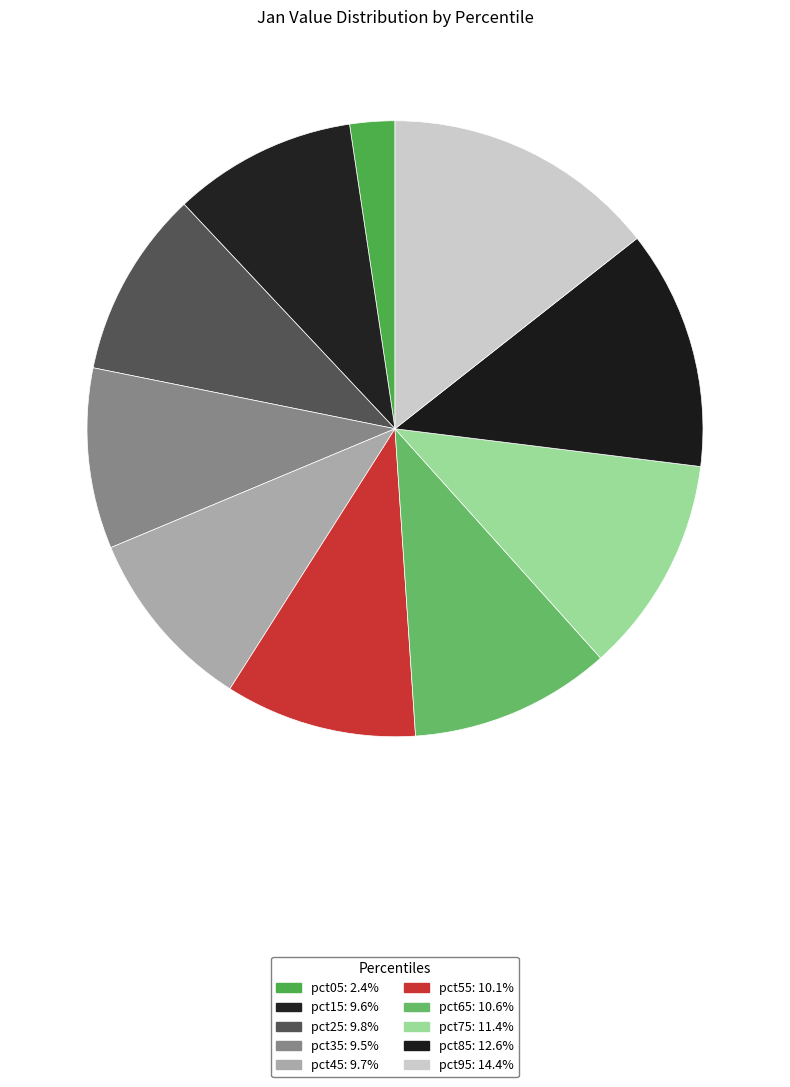

What is the total percentage of pct45 and pct65?

20.3%